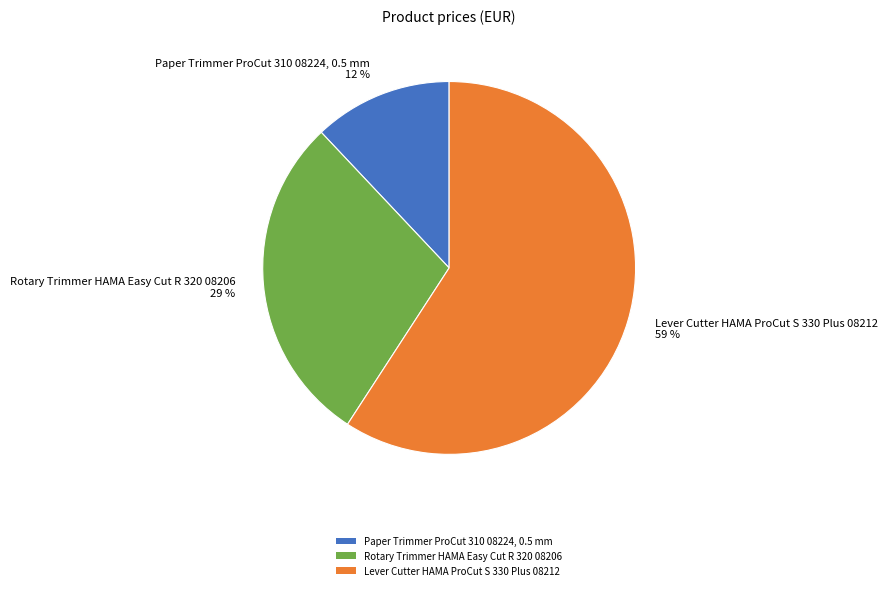

Does Lever Cutter HAMA ProCut S 330 Plus 08212 represent more than half of the total?

Yes